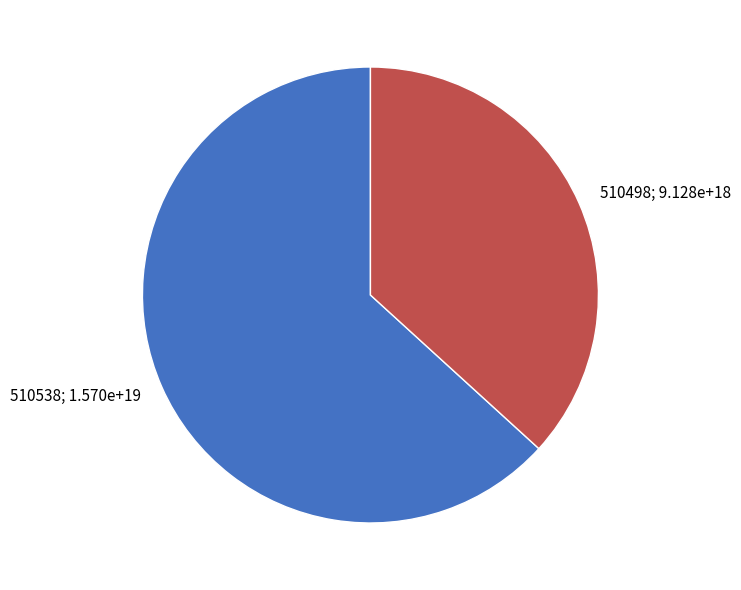

Is there any slice that represents more than half of the pie?

Yes